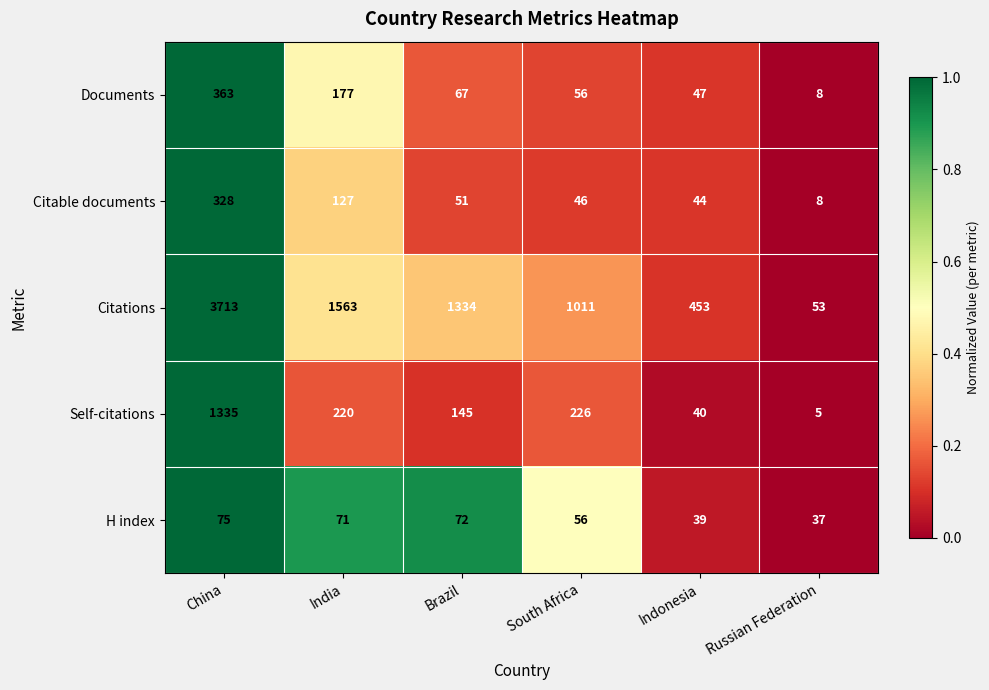

Count the number of categories in the chart.

6